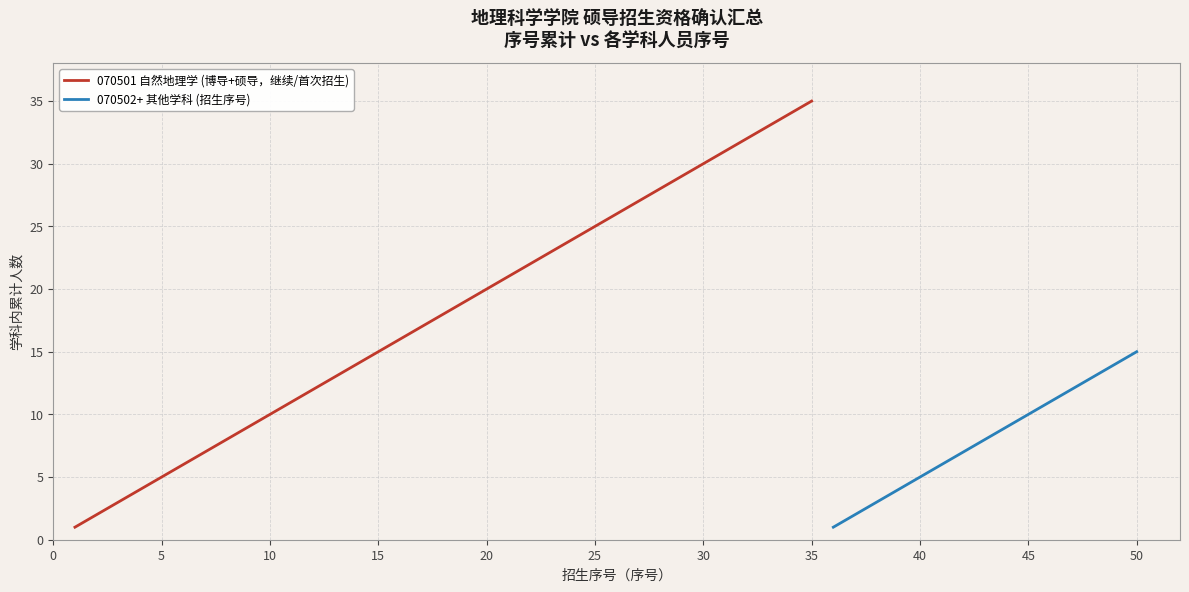

Between 2 and 7, which series saw the biggest shift?

自然地理学